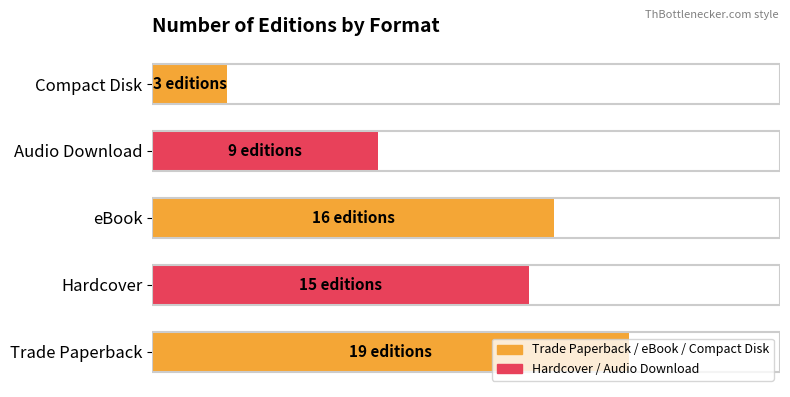

Does the chart contain any negative values?

No